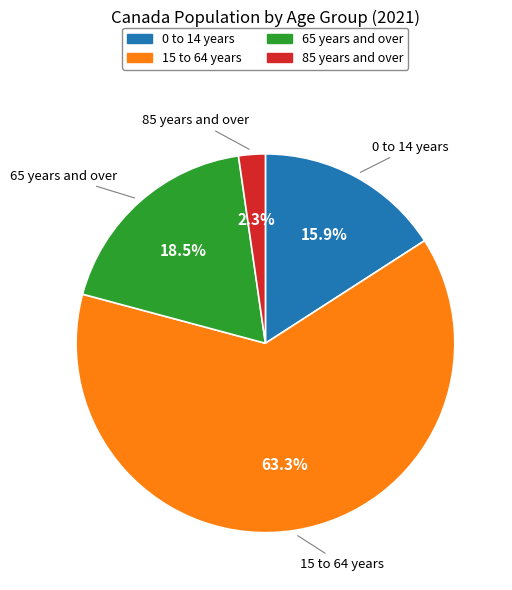

Rank the categories by value from lowest to highest.

85 years and over, 0 to 14 years, 65 years and over, 15 to 64 years